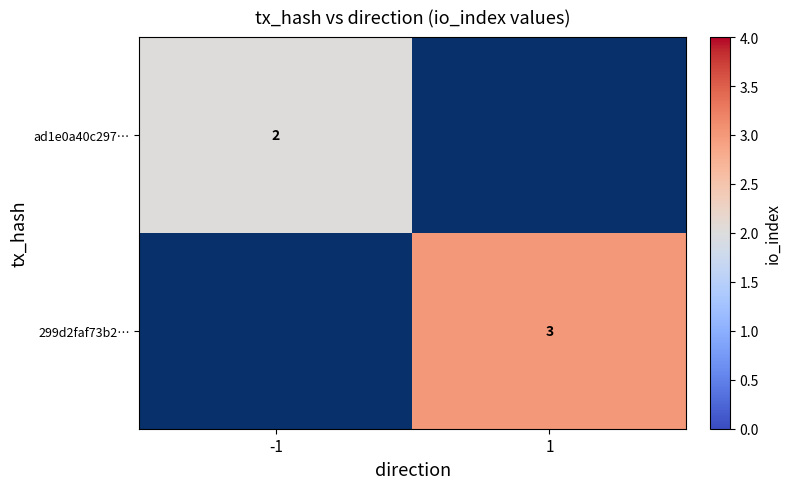

The 299d2faf73b2… series shows 1.6 at 1. True or false?

False